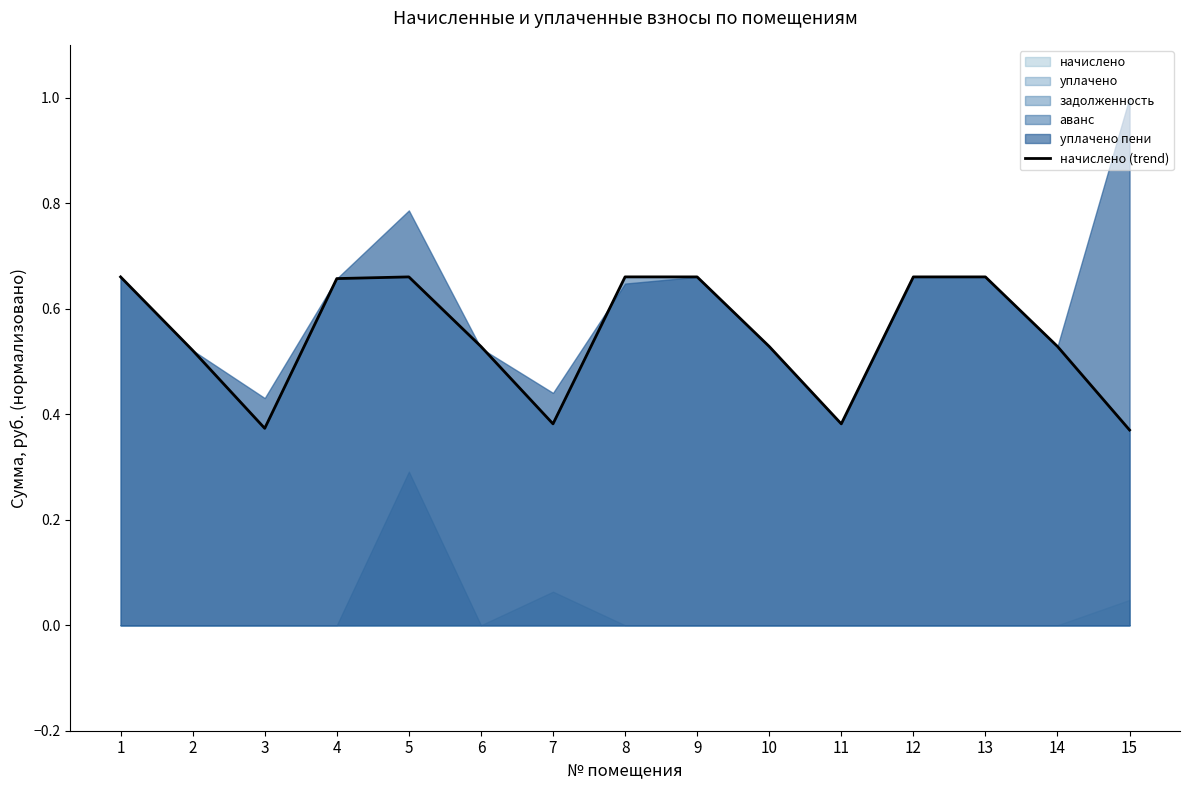

Which has a higher value, 7 or 8?

8